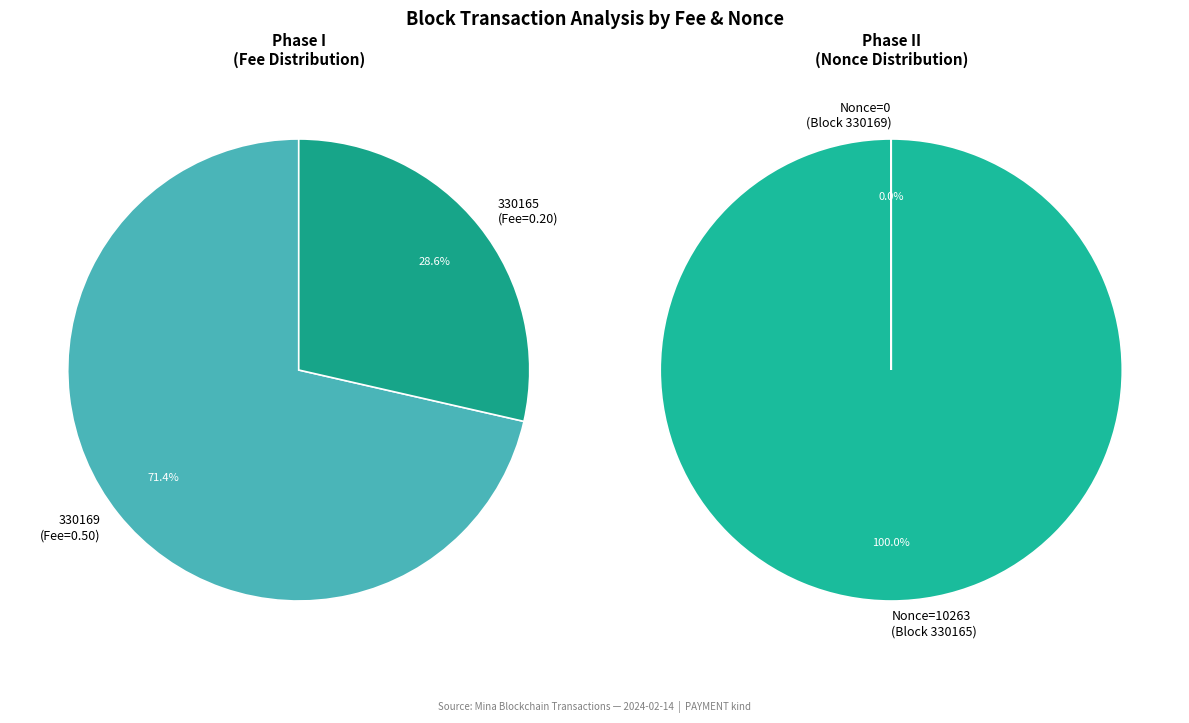

To the nearest percent, what is the combined percentage of 330165 and 330169?

100%